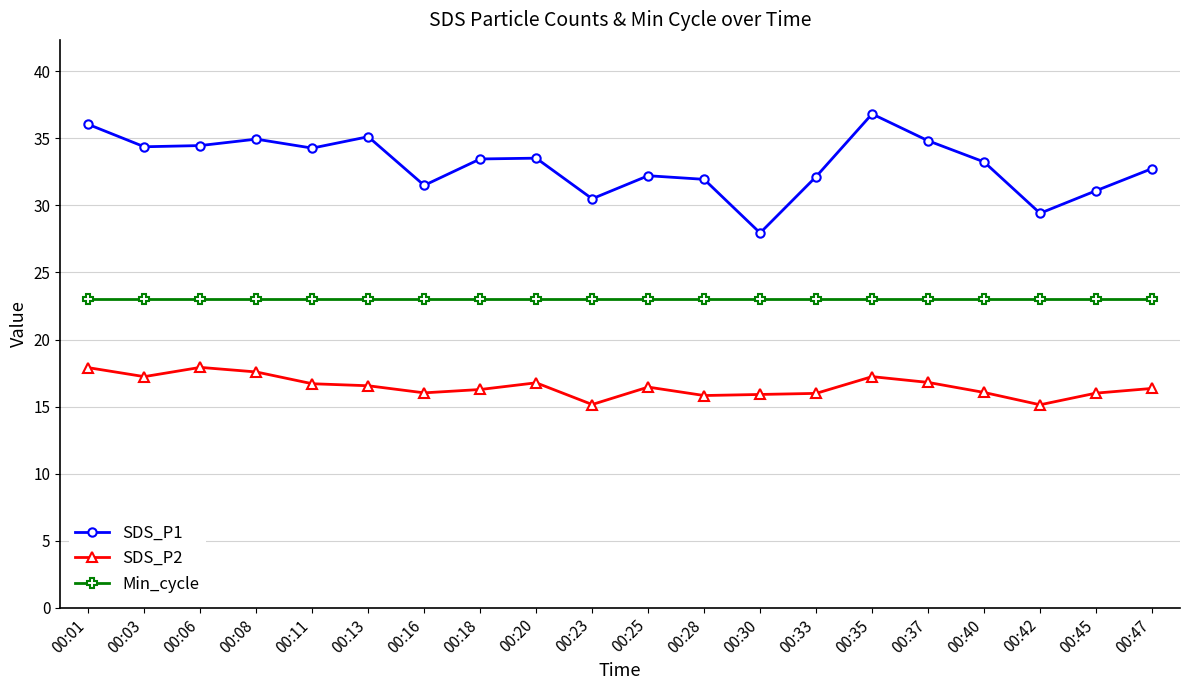

What are all the series names shown in the legend?

SDS_P1, SDS_P2, Min_cycle